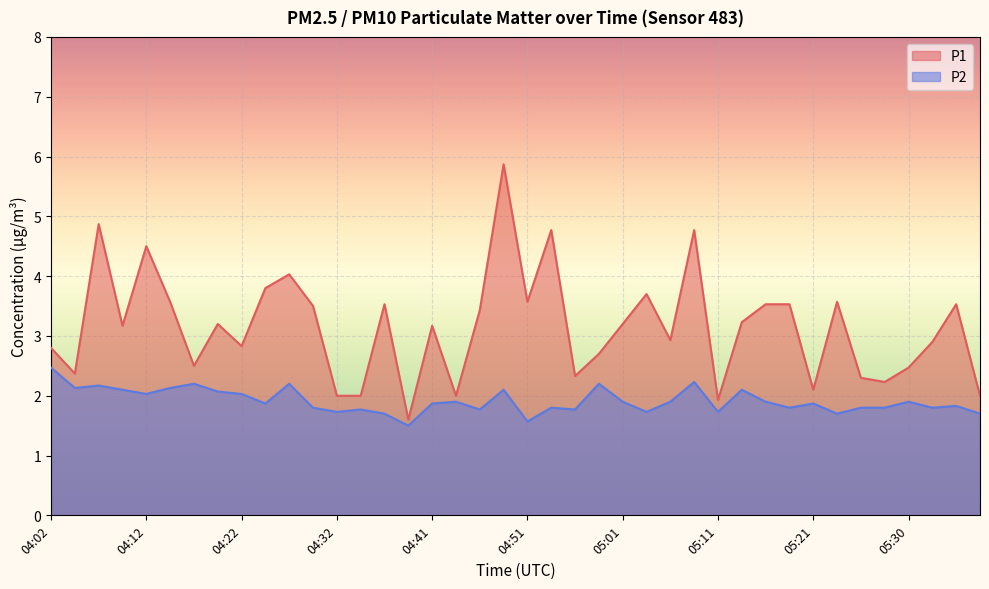

The P2 series shows 2.4 at 05:33. True or false?

False